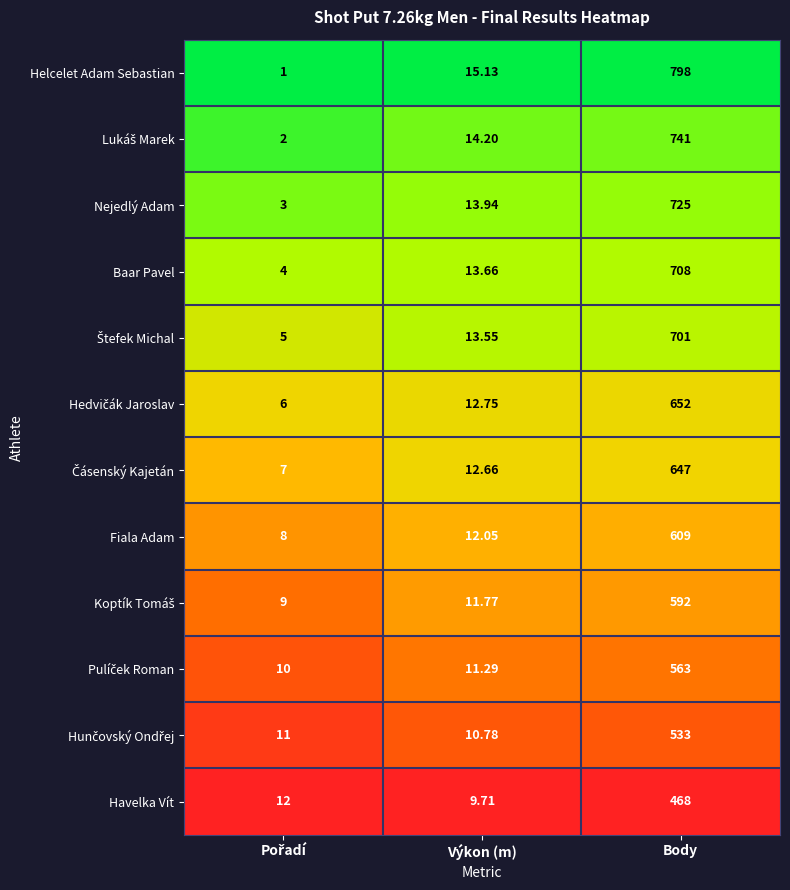

Between Výkon (m) and Body, which series saw the biggest shift?

Helcelet Adam Sebastian